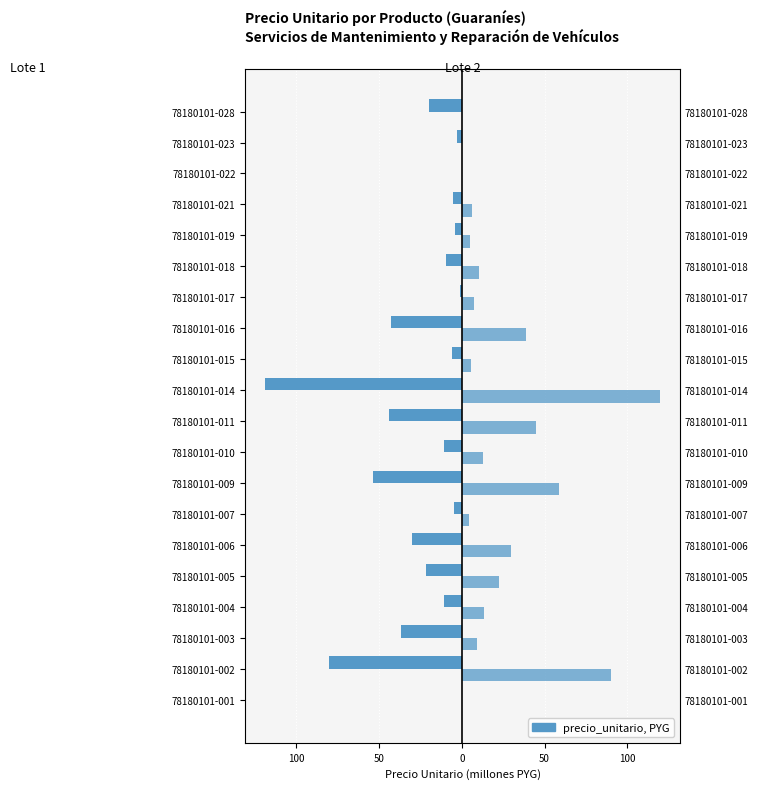

Rank the series by their average value, from lowest to highest.

Lote 1, Lote 2